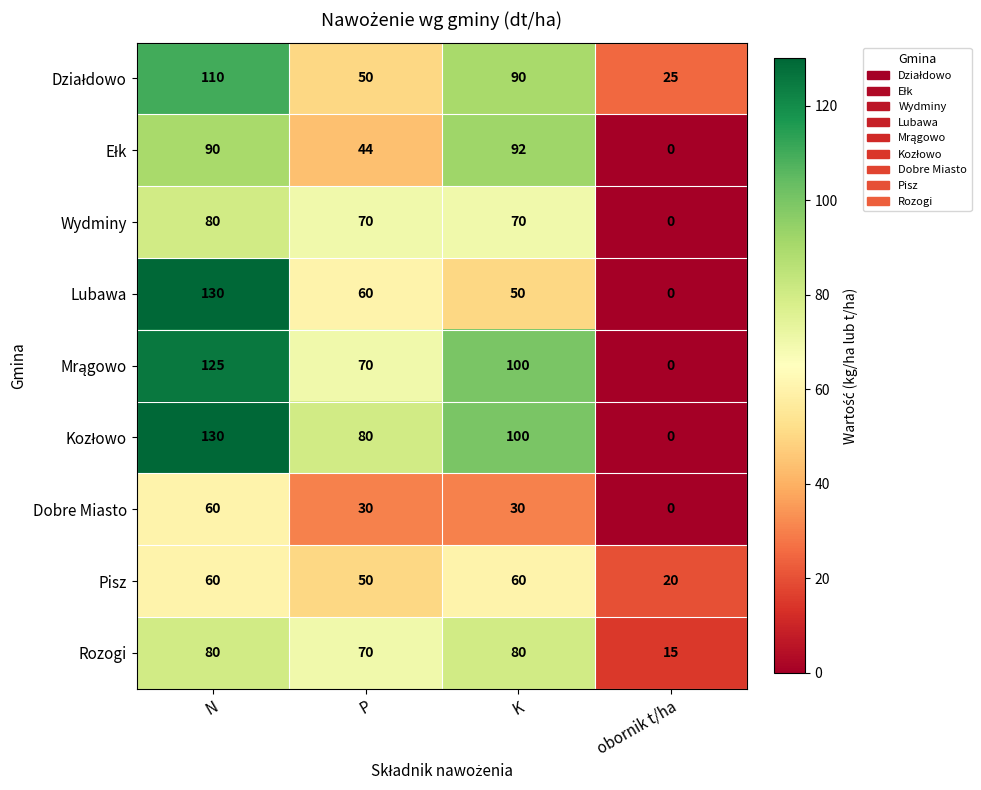

At which category is the sum across all series the highest?

N